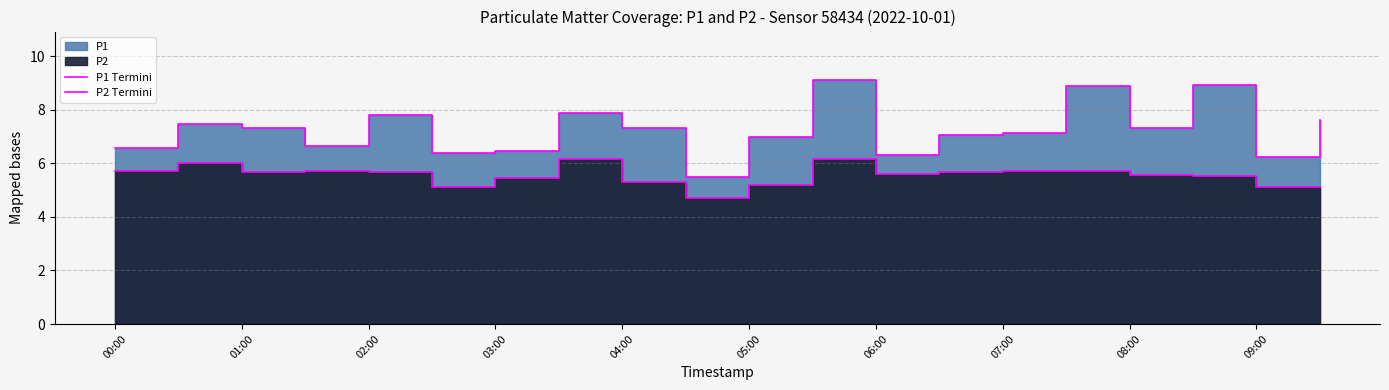

What is the difference between the second highest and second lowest values in the P2 Termini series?

1.1